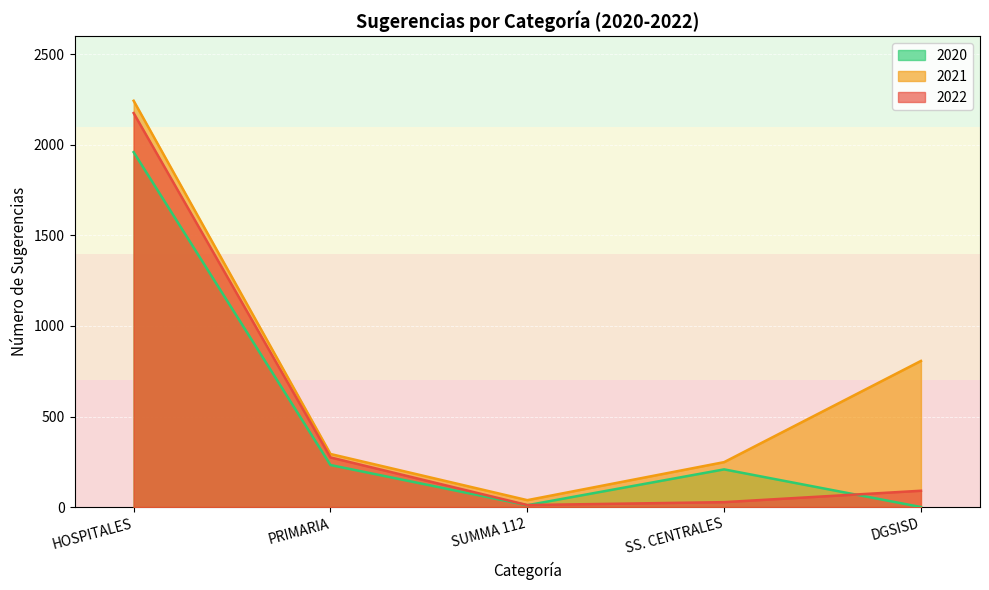

What is the label of the 2nd point from the right?

SS. CENTRALES